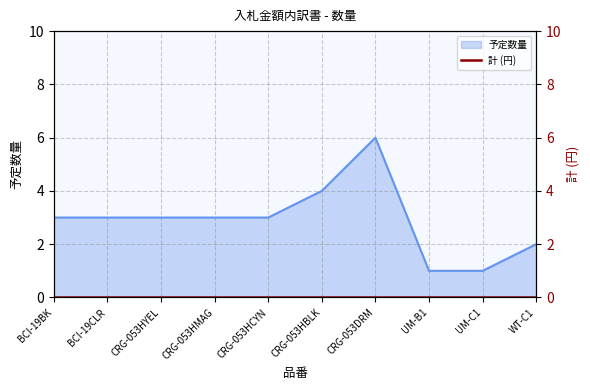

Reading left to right, list all the values displayed in this chart.

3	3	3	3	3	4	6	1	1	2